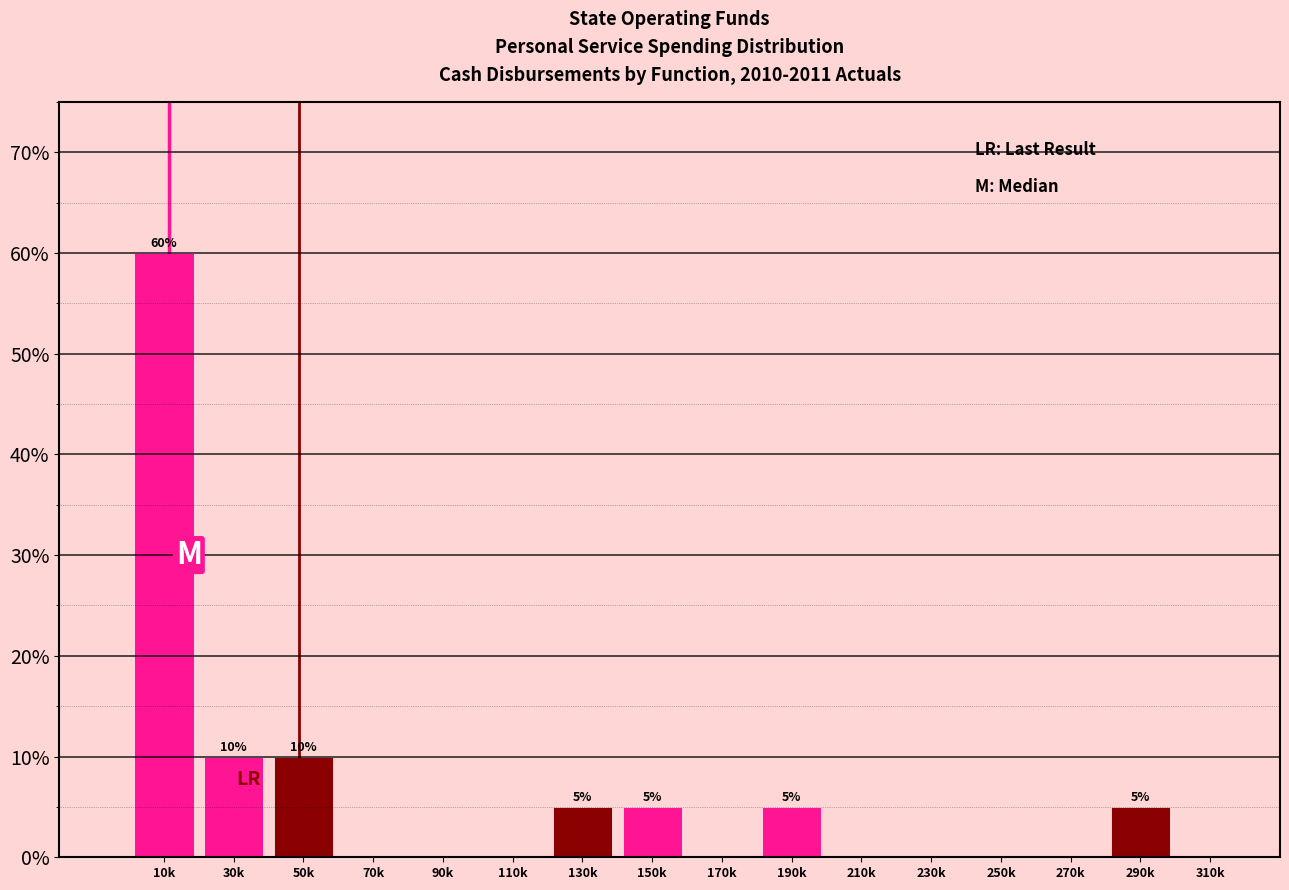

Reading right to left, what are all the values shown in this chart?

310k=0	290k=5	270k=0	250k=0	230k=0	210k=0	190k=5	170k=0	150k=5	130k=5	110k=0	90k=0	70k=0	50k=10	30k=10	10k=60